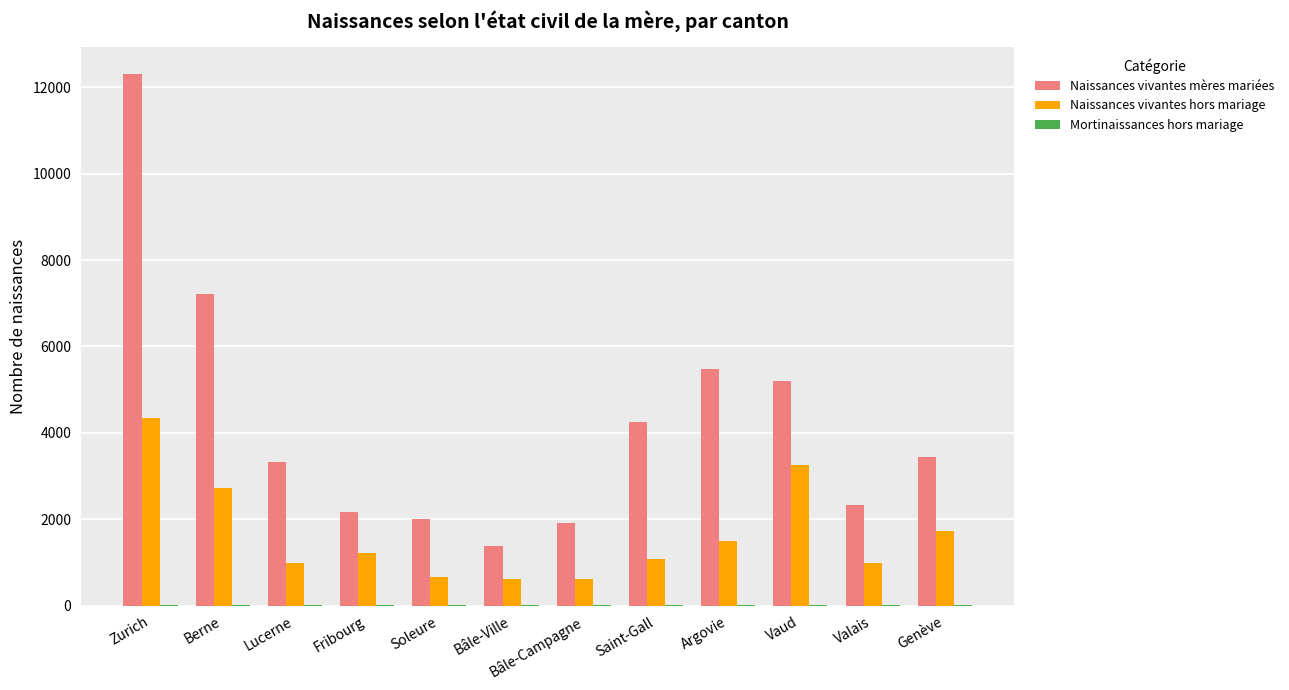

Where is Naissances vivantes hors mariage nearest to the value 2471?

Berne